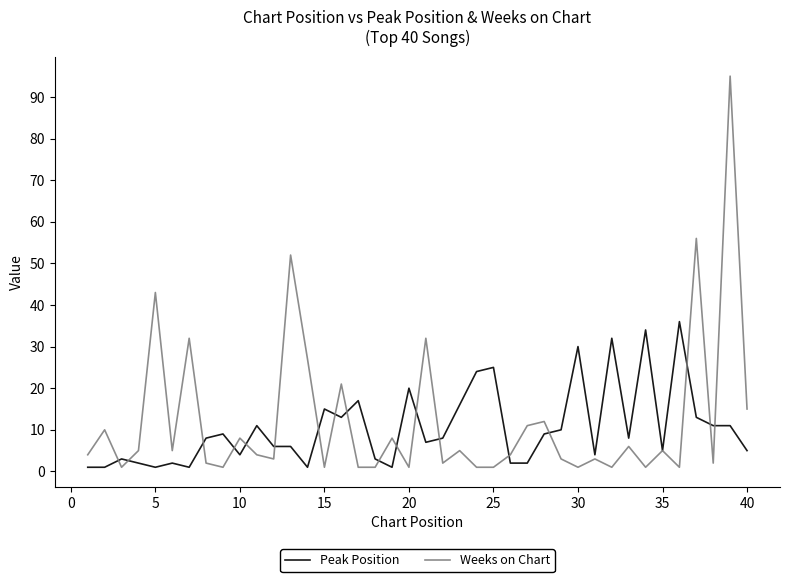

True or false: Peak Position has more than 1 interior local peaks.

True